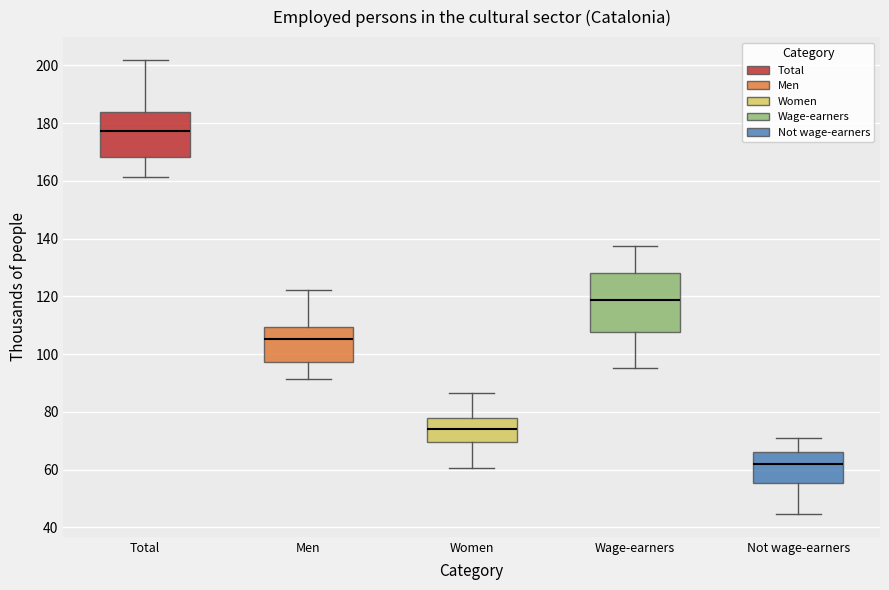

Which box's median line is the lowest?

Not wage-earners